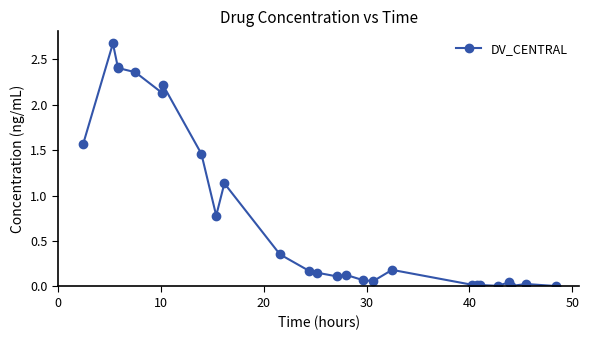

What is the greatest value displayed?

2.7